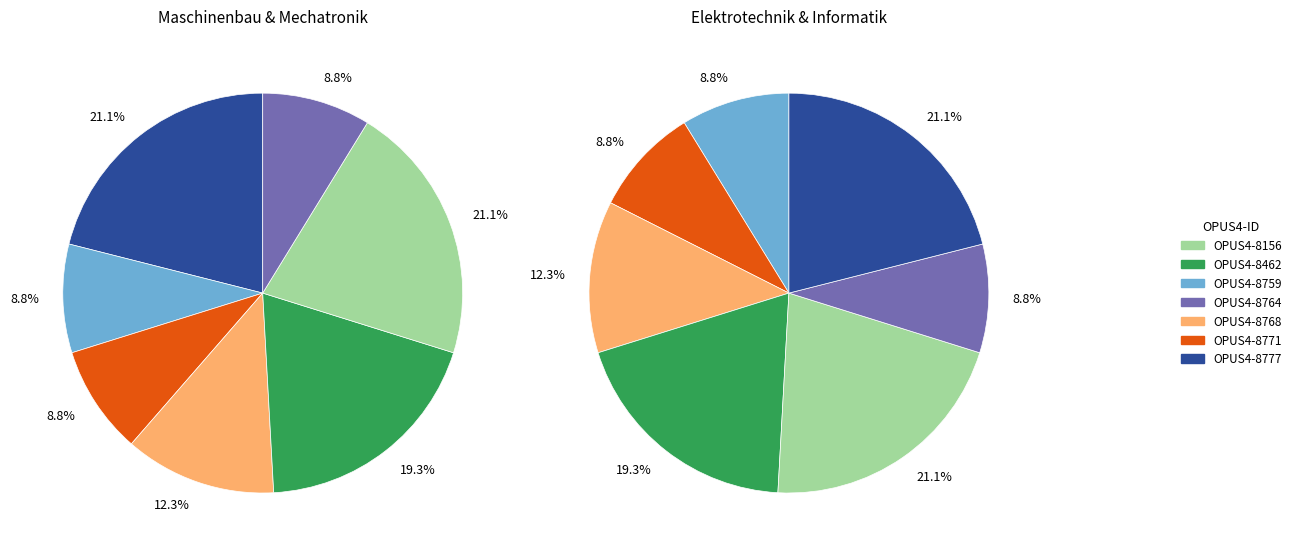

Which category has the biggest portion of the pie?

OPUS4-8777